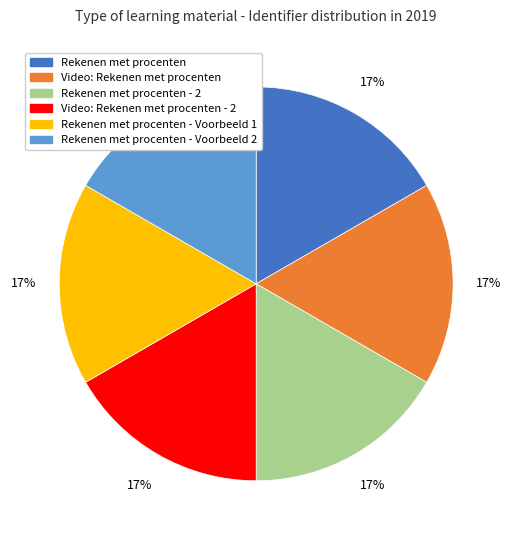

Does any single category account for the majority?

No